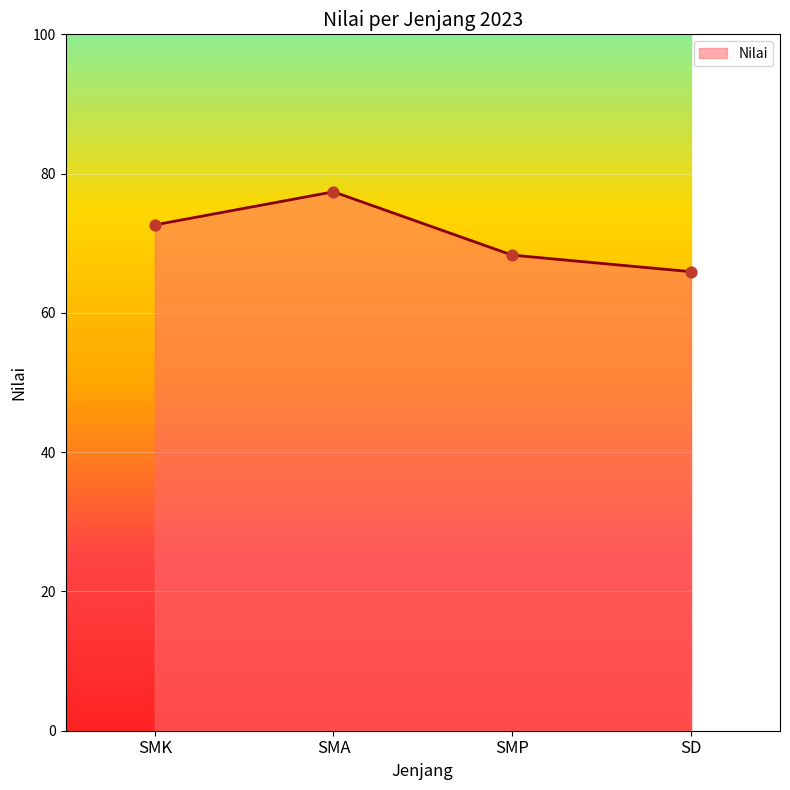

Which has a higher value, SMA or SMK?

SMA